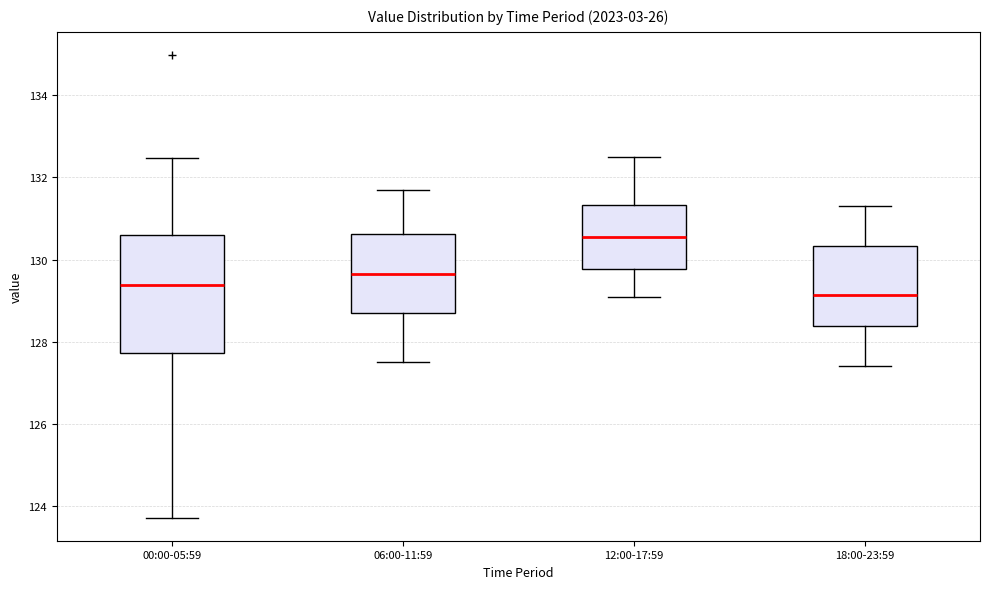

Reading left to right, transcribe this box plot: for each box, give where its median line is, the range the box spans, and where its two whiskers end, as read against the y-axis. The values are not printed on the chart, so give them approximately, as read against the axis.

00:00-05:59: median 129.4, box 127.8 to 130.6, whiskers 123.8 to 132.4
06:00-11:59: median 129.6, box 128.8 to 130.6, whiskers 127.6 to 131.8
12:00-17:59: median 130.6, box 129.8 to 131.4, whiskers 129.2 to 132.6
18:00-23:59: median 129.2, box 128.4 to 130.4, whiskers 127.4 to 131.4